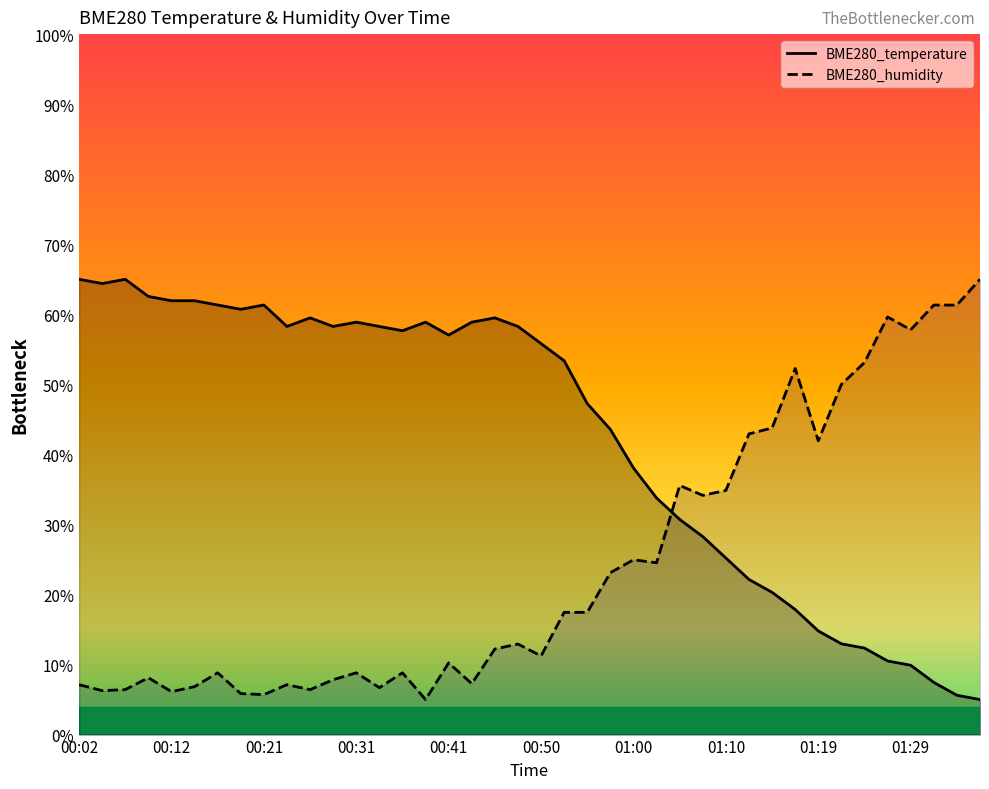

What is the difference between the maximum and minimum values in the BME280_temperature series?

60.0